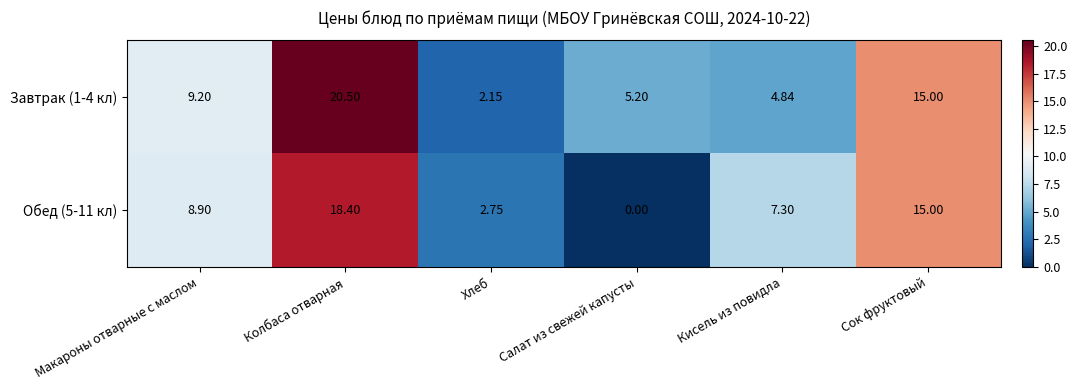

How many data points in Завтрак (1-4 кл) are above 9?

3